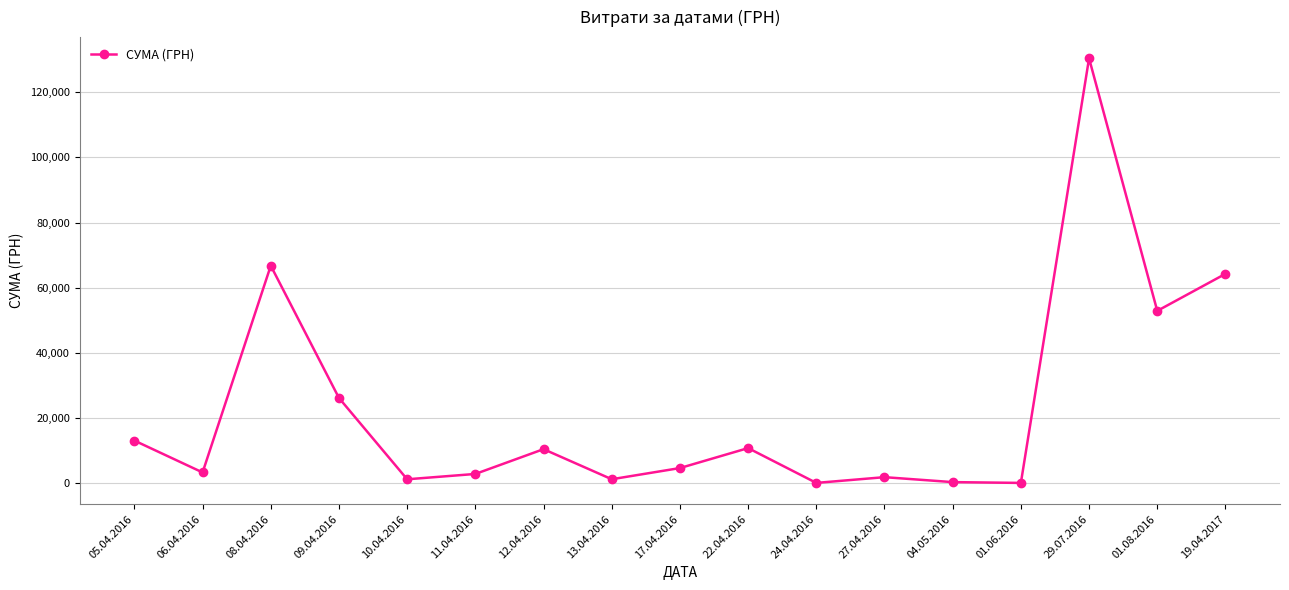

Is this an area chart (filled region under the line)?

No